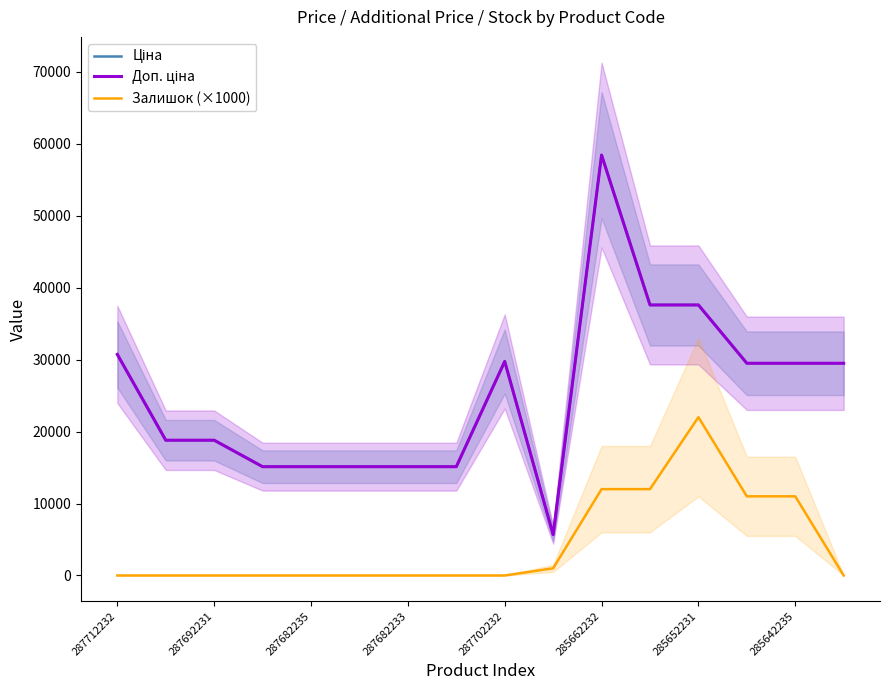

True or false: Доп. ціна and Залишок (×1000) cross at least once.

False